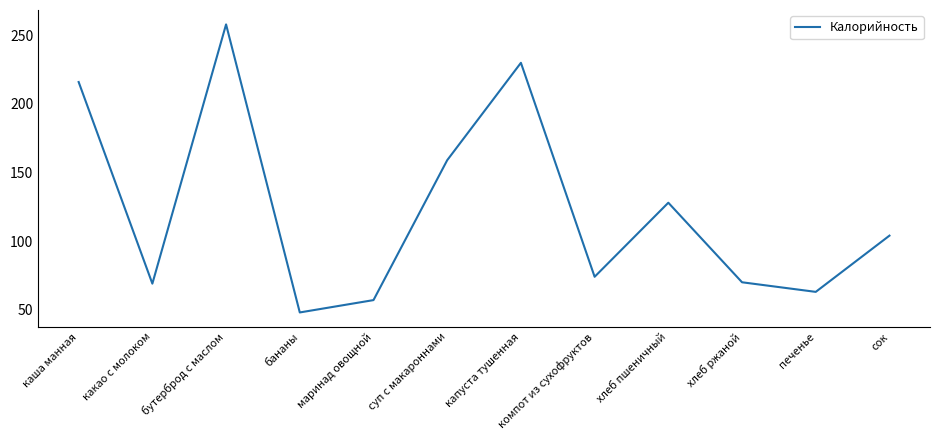

Count the number of categories in the chart.

12